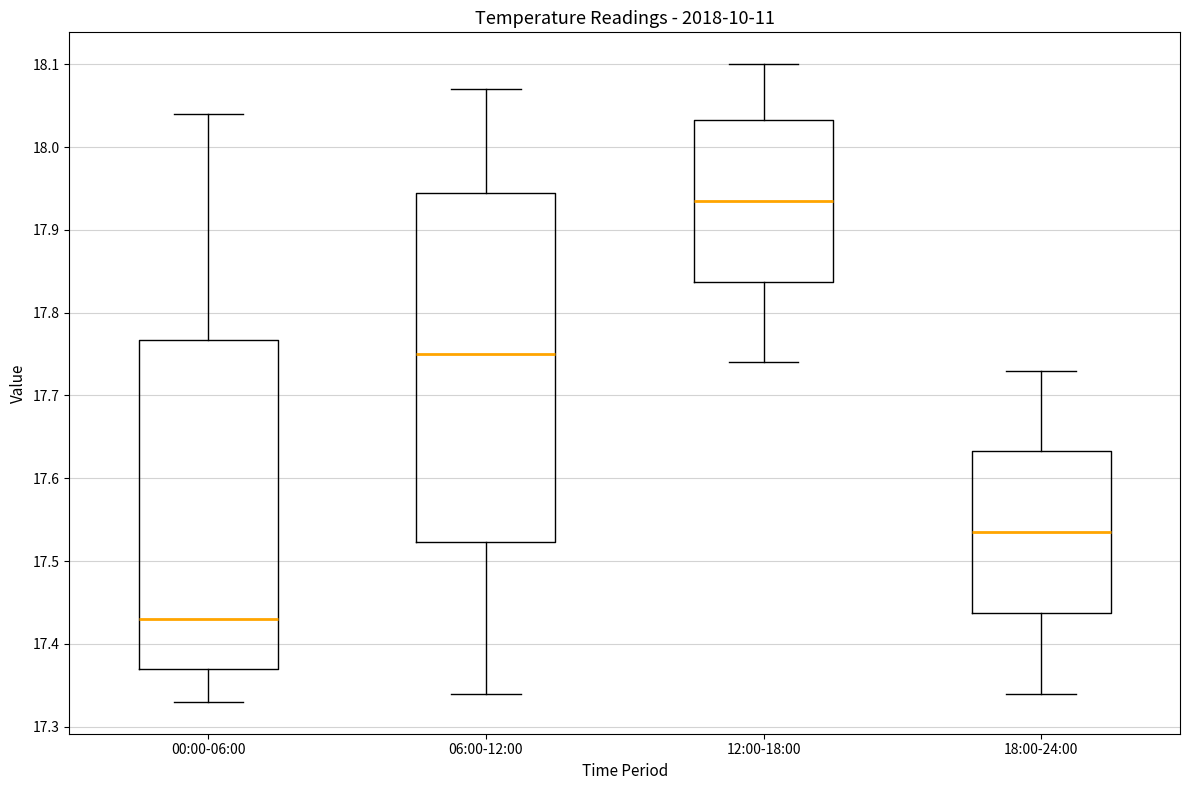

Reading left to right, read every box against the y-axis: the position of its median line, the range the box covers, and the ends of its whiskers. The values are not printed on the chart, so give them approximately, as read against the axis.

00:00-06:00: median 17.43, box 17.37 to 17.77, whiskers 17.33 to 18.04
06:00-12:00: median 17.75, box 17.52 to 17.95, whiskers 17.34 to 18.07
12:00-18:00: median 17.94, box 17.84 to 18.03, whiskers 17.74 to 18.10
18:00-24:00: median 17.54, box 17.44 to 17.63, whiskers 17.34 to 17.73